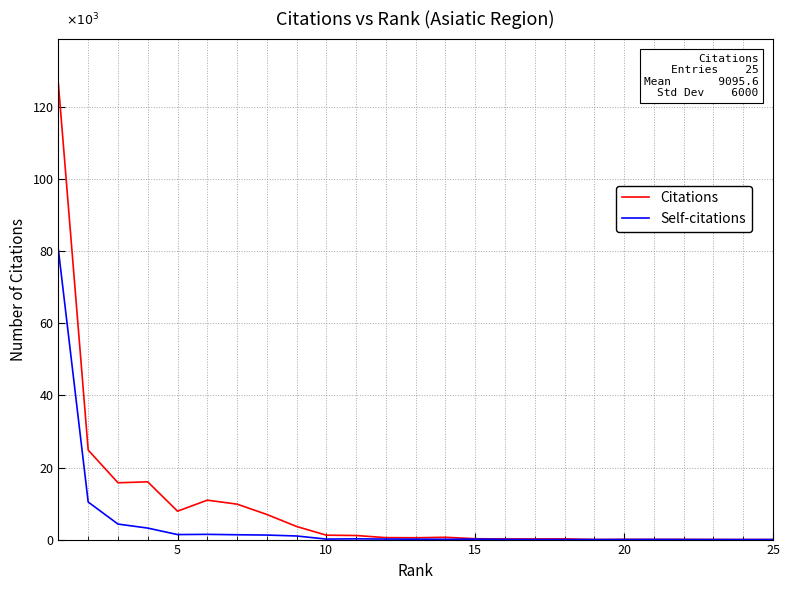

What are all the series names shown in the legend?

Citations, Self-citations